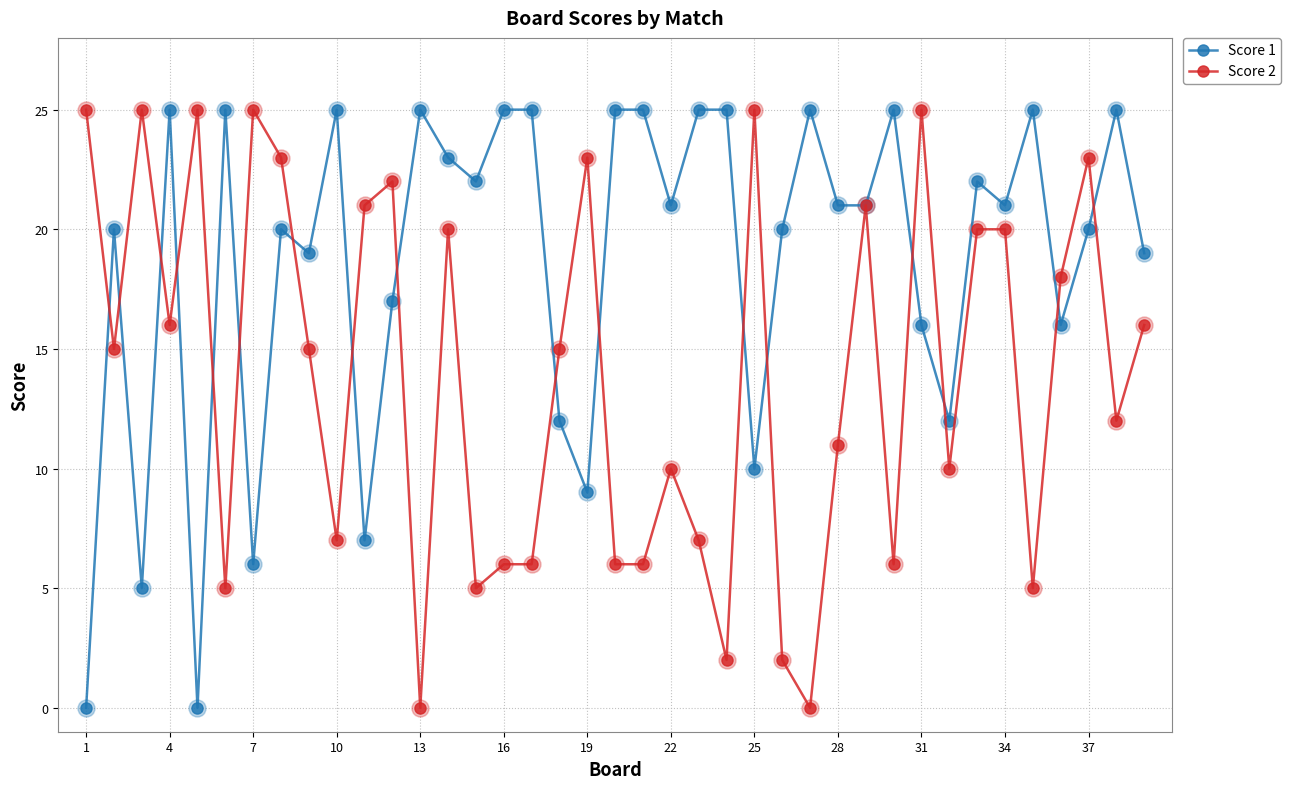

Which series has the largest total across all categories?

Score 1